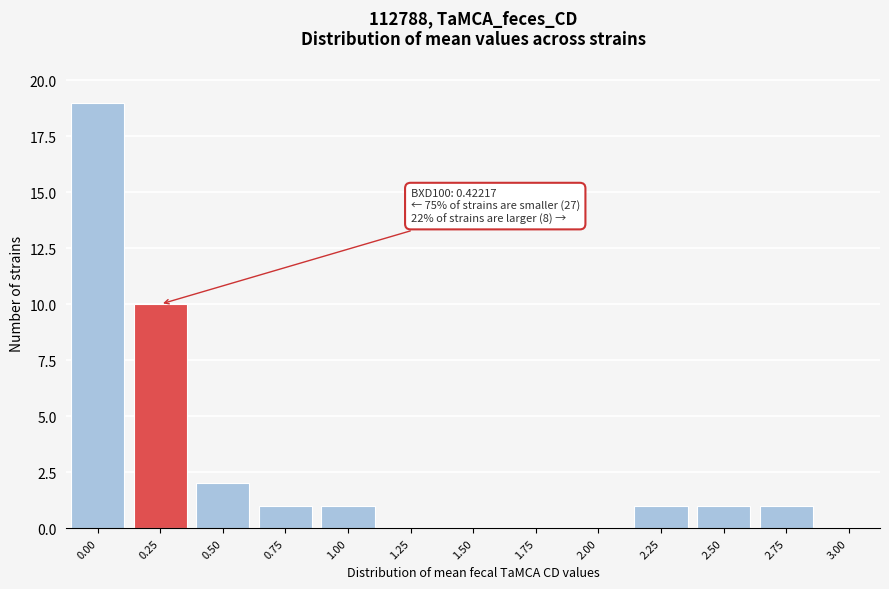

Reading left to right, list all the values displayed in this chart.

0.00=19	0.25=10	0.50=2	0.75=1	1.00=1	1.25=0	1.50=0	1.75=0	2.00=0	2.25=1	2.50=1	2.75=1	3.00=0